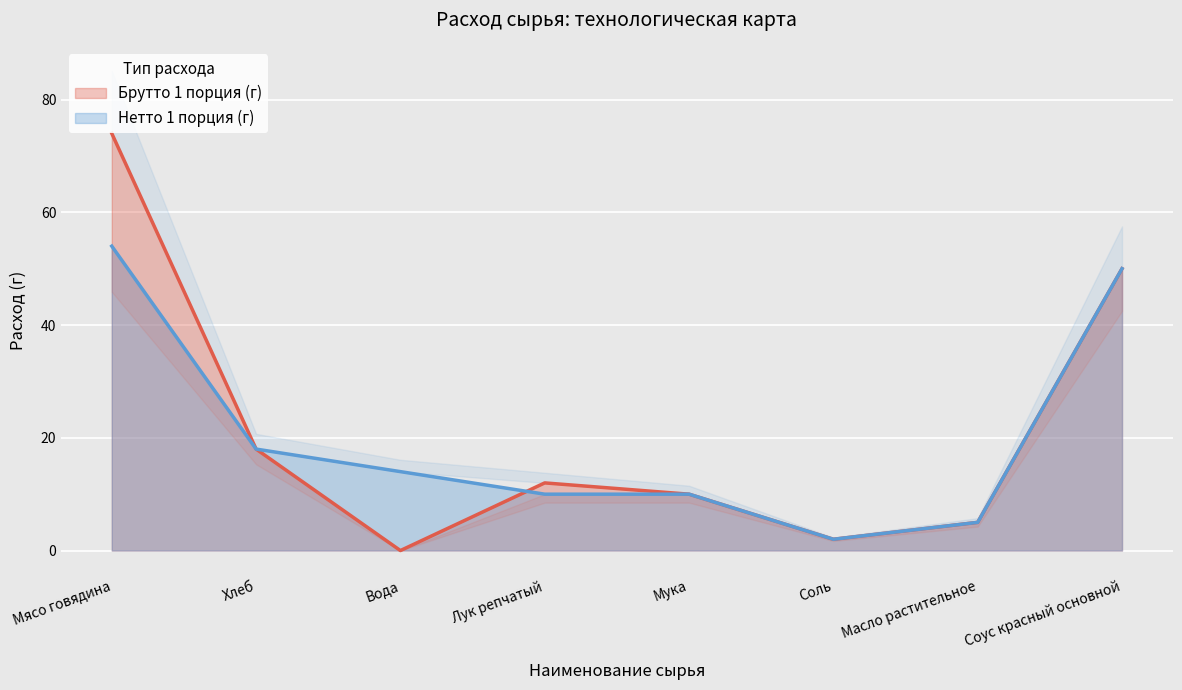

What is the label of the 2nd point from the left?

Хлеб